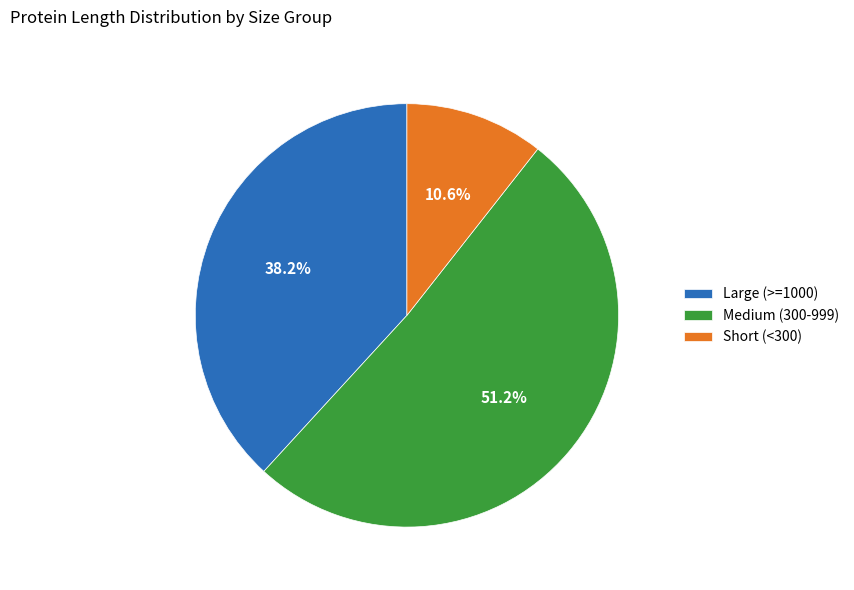

What is the total percentage of Large (>=1000) and Short (<300)?

48.8%